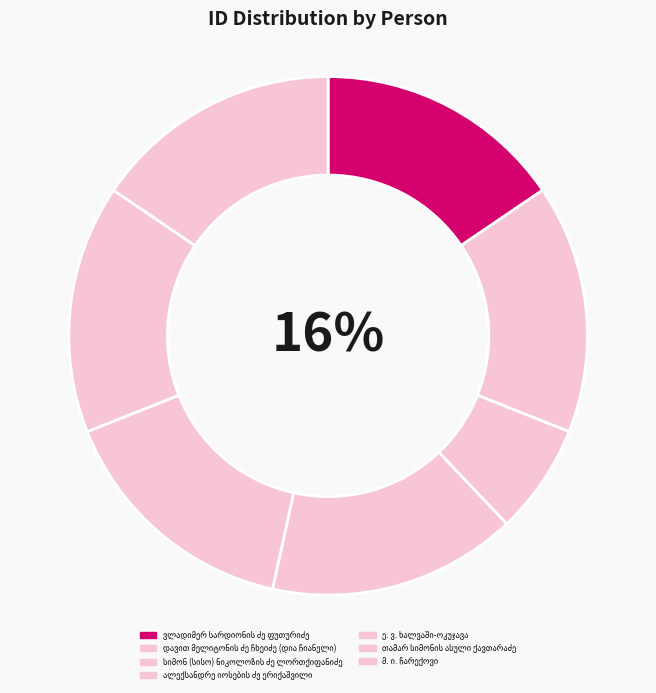

What is the change in value from ვლადიმერ სარდიონის ძე ფუთურიძე to სიმონ (სისო) ნიკოლოზის ძე ლორთქიფანიძე?

-11328